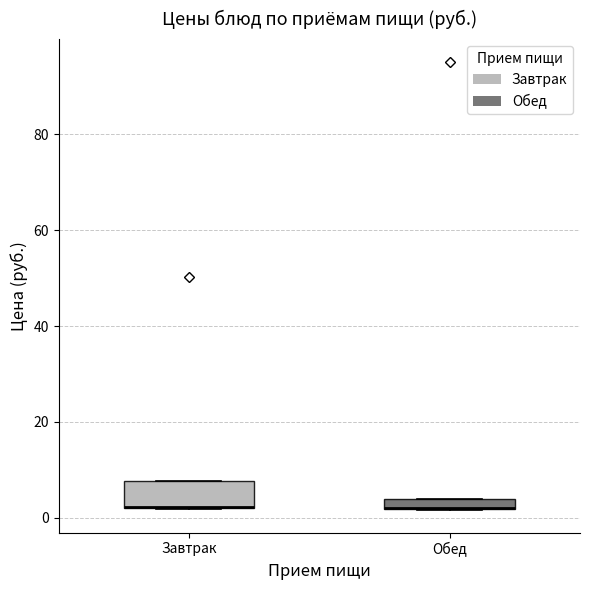

Where is the lower edge of the box for Обед on the y-axis? The values are not printed on the chart, so give them approximately, as read against the axis.

2